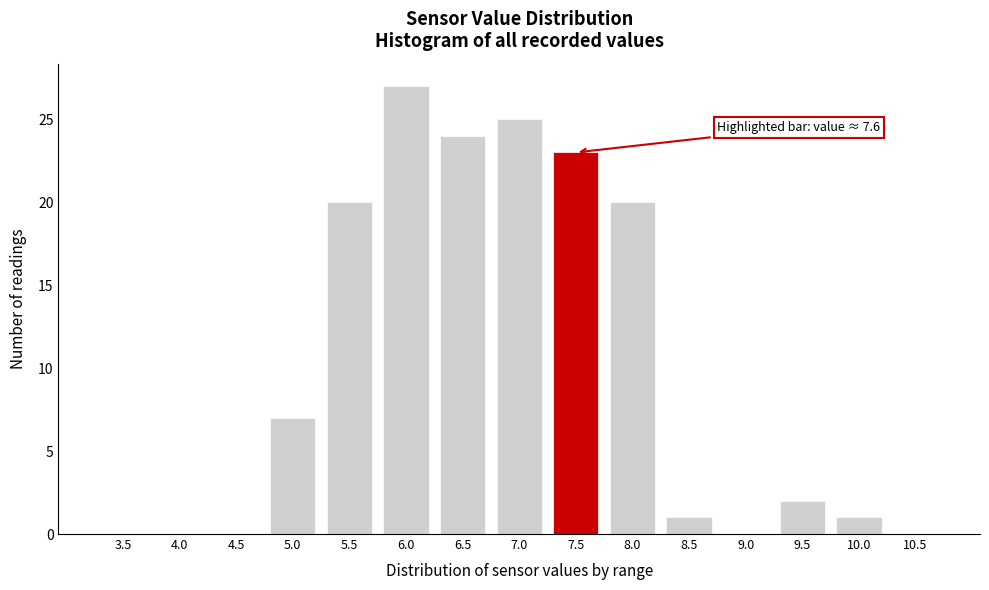

Reading left to right, what are all the values shown in this chart?

3.5=0	4.0=0	4.5=0	5.0=7	5.5=20	6.0=27	6.5=24	7.0=25	7.5=23	8.0=20	8.5=1	9.0=0	9.5=2	10.0=1	10.5=0